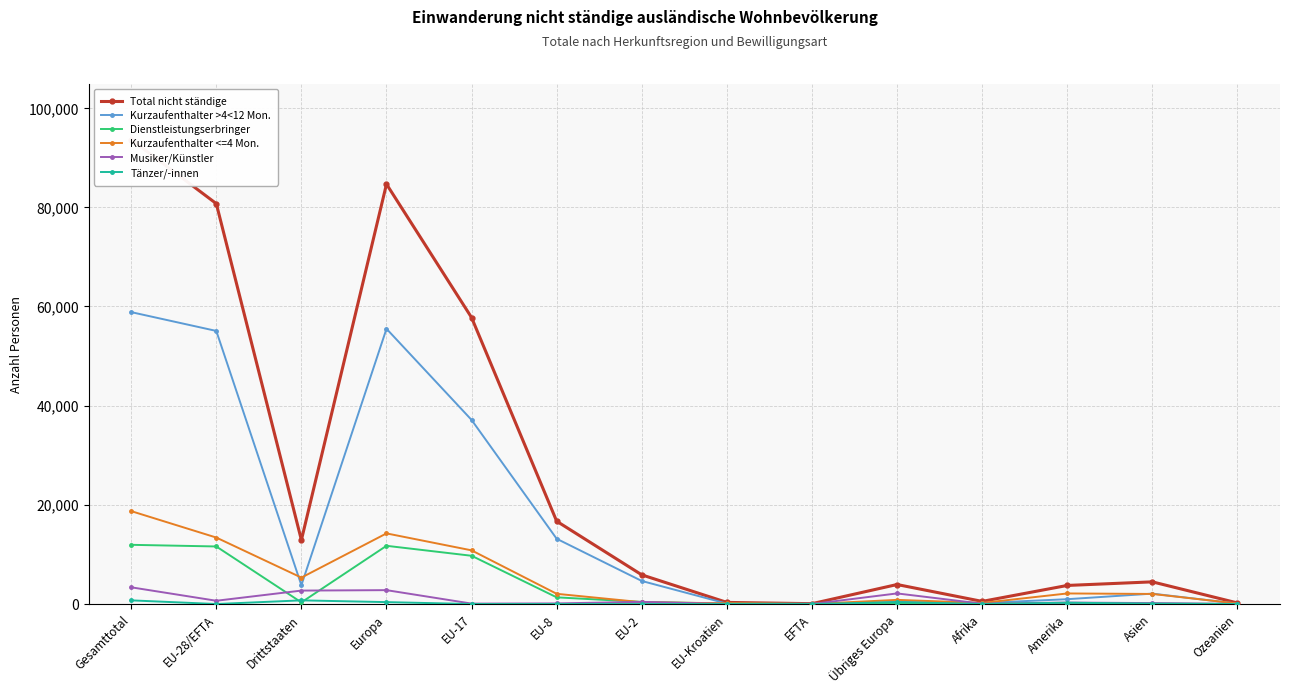

Reading left to right, what are all the values shown in this chart?

Total nicht ständige: 93596	80698	12898	84630	57731	16687	5880	329	71	3932	531	3745	4469	219
Kurzaufenthalter >4<12 Mon.: 58829	55039	3790	55475	37101	13154	4647	84	53	436	206	973	2097	78
Dienstleistungserbringer: 11933	11601	332	11736	9725	1348	428	91	9	135	31	75	69	22
Kurzaufenthalter <=4 Mon.: 18724	13397	5327	14235	10819	2060	367	143	8	838	223	2132	2033	101
Musiker/Künstler: 3370	660	2710	2799	86	125	437	11	1	2139	64	297	190	18
Tänzer/-innen: 740	1	739	385	0	0	1	0	0	384	7	268	80	0